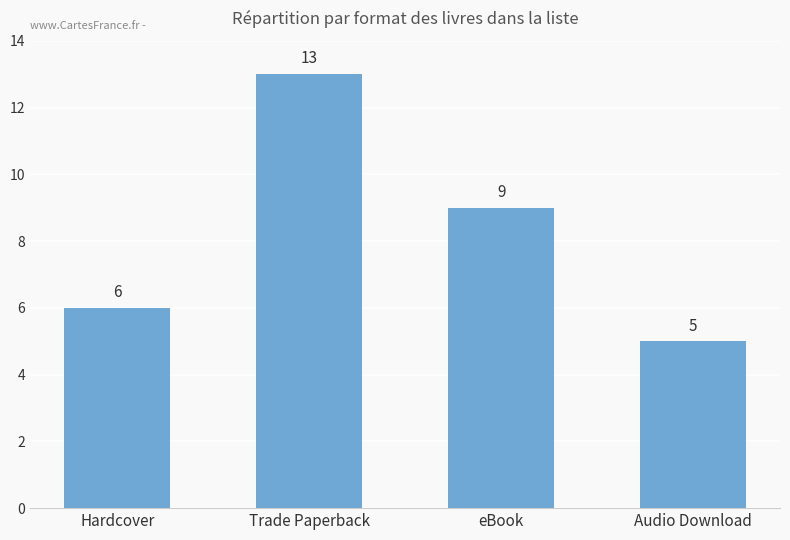

Reading left to right, list all the values displayed in this chart.

Hardcover=6	Trade Paperback=13	eBook=9	Audio Download=5